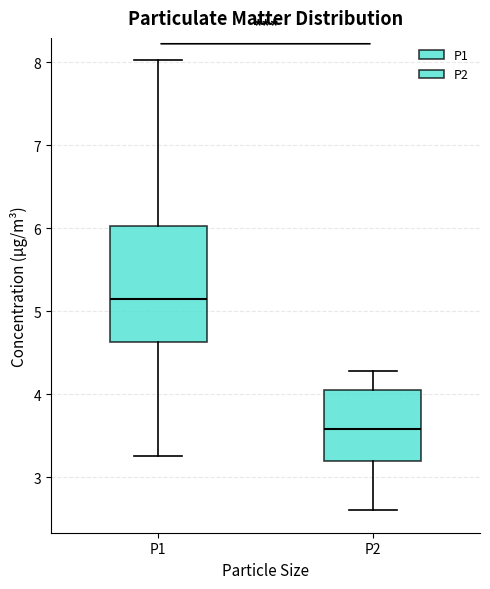

Reading left to right, read every box against the y-axis: the position of its median line, the range the box covers, and the ends of its whiskers. The values are not printed on the chart, so give them approximately, as read against the axis.

P1: median 5.1, box 4.6 to 6.0, whiskers 3.3 to 8.0
P2: median 3.6, box 3.2 to 4.0, whiskers 2.6 to 4.3